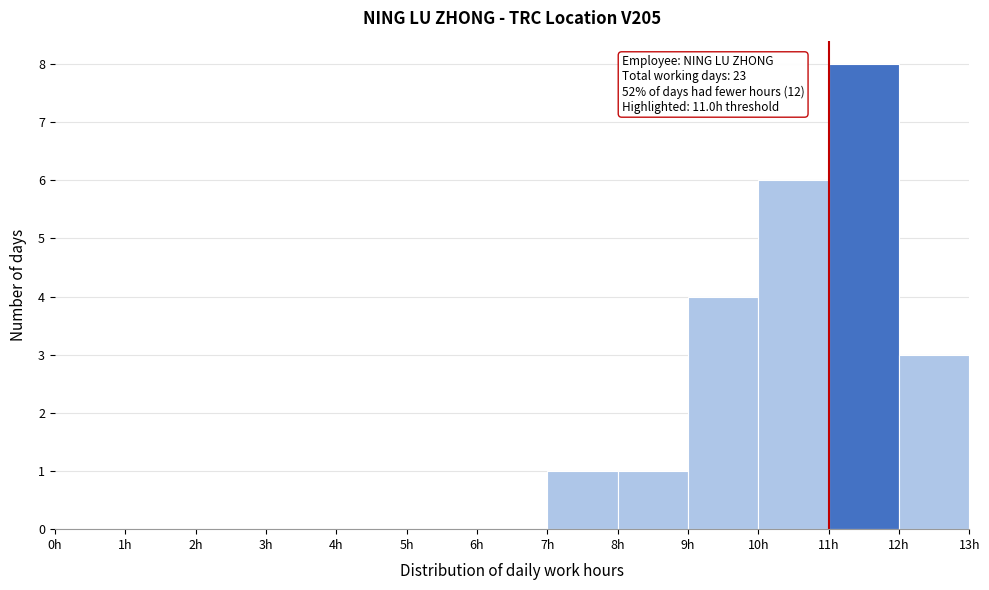

Over which range of the x-axis is the bar tallest?

11 to 12